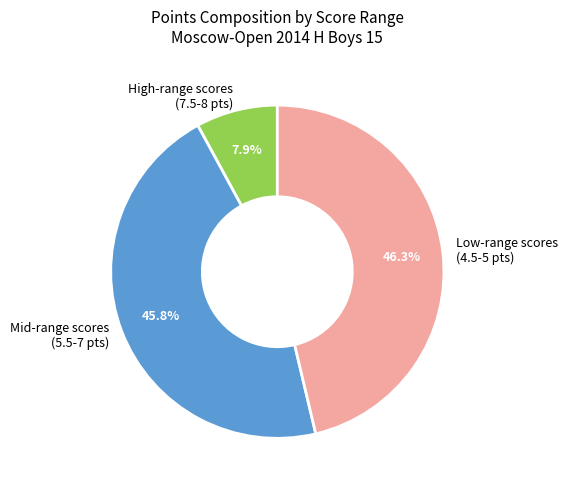

Count the number of slices in the pie.

3